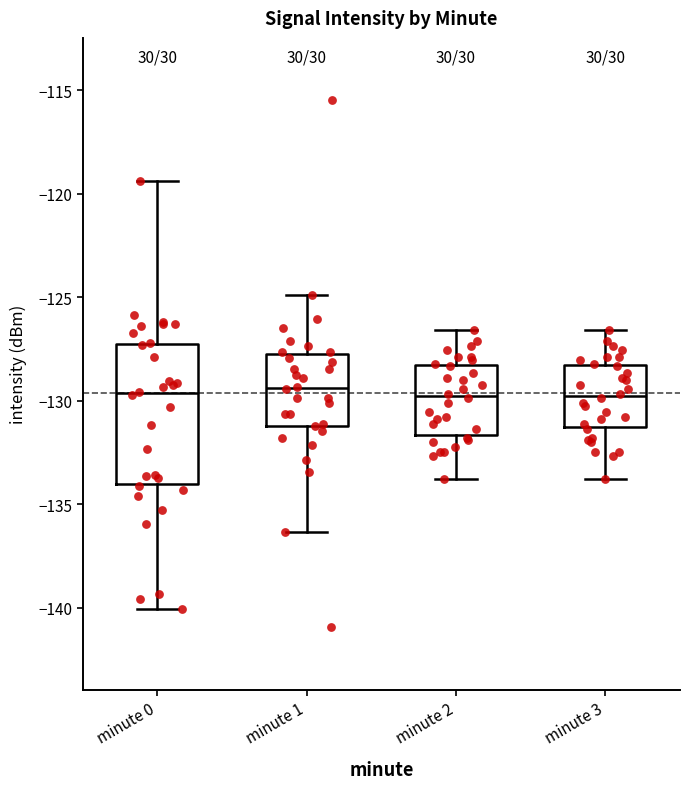

Reading left to right, transcribe this box plot: for each box, give where its median line is, the range the box spans, and where its two whiskers end, as read against the y-axis. The values are not printed on the chart, so give them approximately, as read against the axis.

minute 0: median -129.5, box -134.0 to -127.0, whiskers -140.0 to -119.5
minute 1: median -129.5, box -131.0 to -127.5, whiskers -136.5 to -125.0
minute 2: median -130.0, box -131.5 to -128.5, whiskers -134.0 to -126.5
minute 3: median -130.0, box -131.5 to -128.5, whiskers -134.0 to -126.5